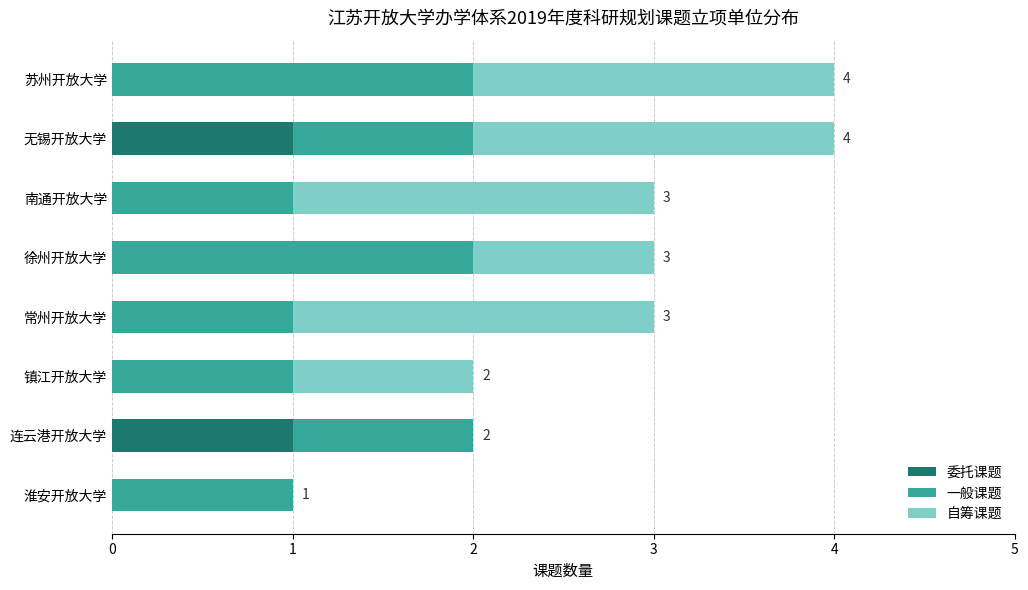

What is the total value across all series at 常州开放大学?

3